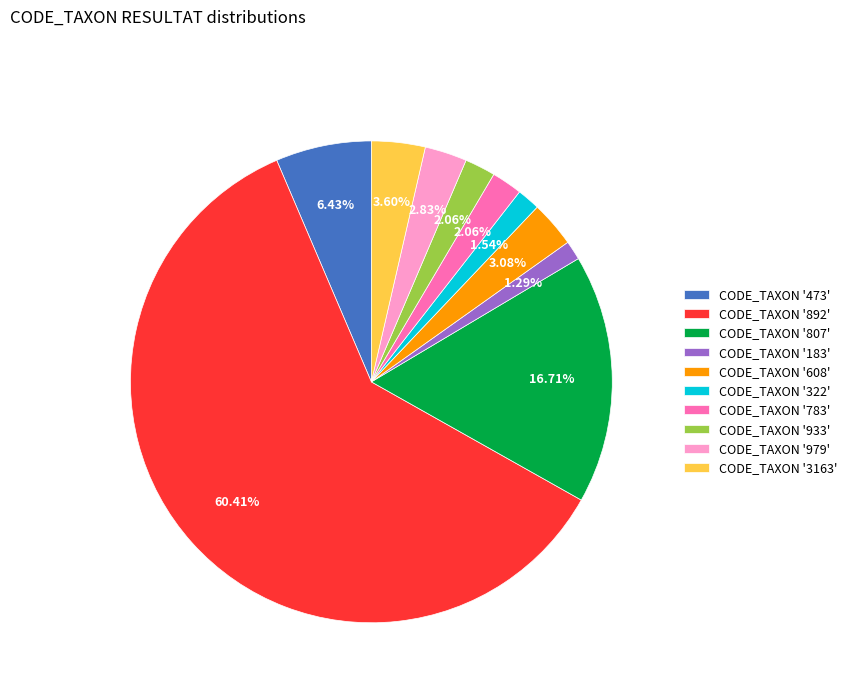

Combined, do CODE_TAXON '807' and CODE_TAXON '933' account for over 50%?

No